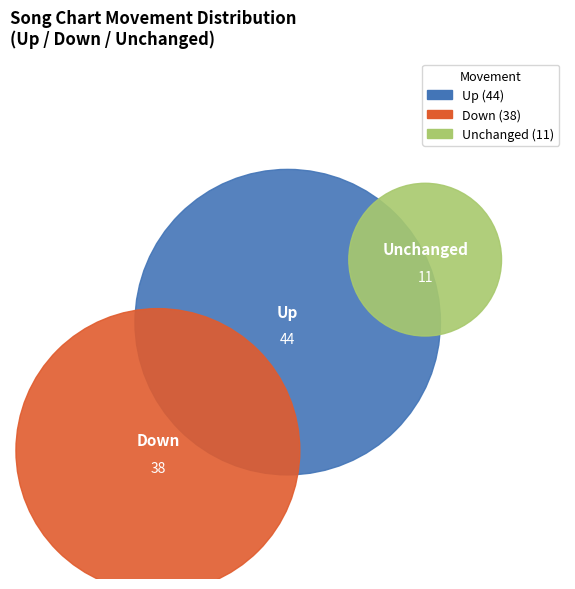

How many slices are in this pie chart?

3